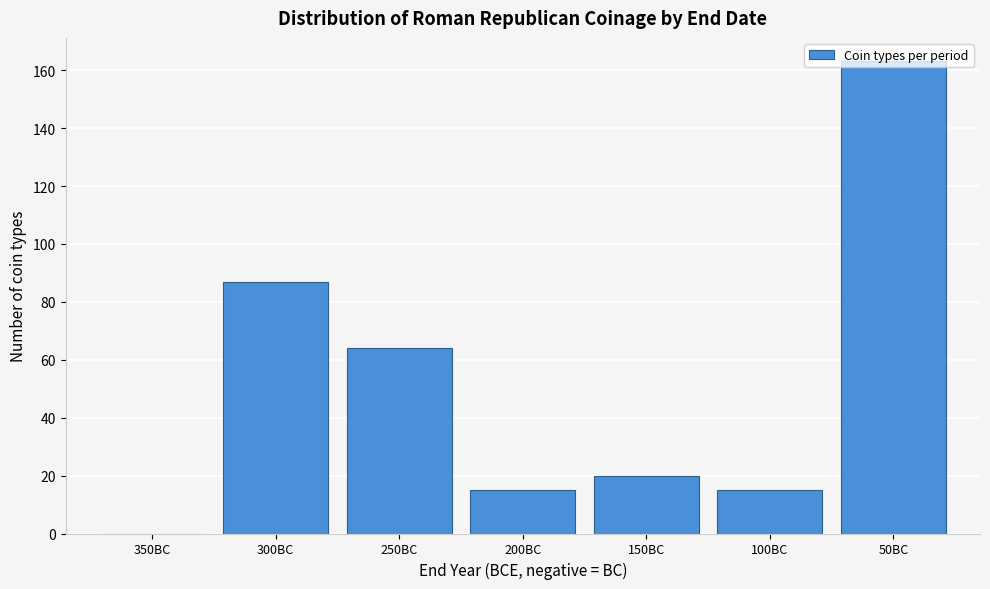

What is the sum of all values?

364